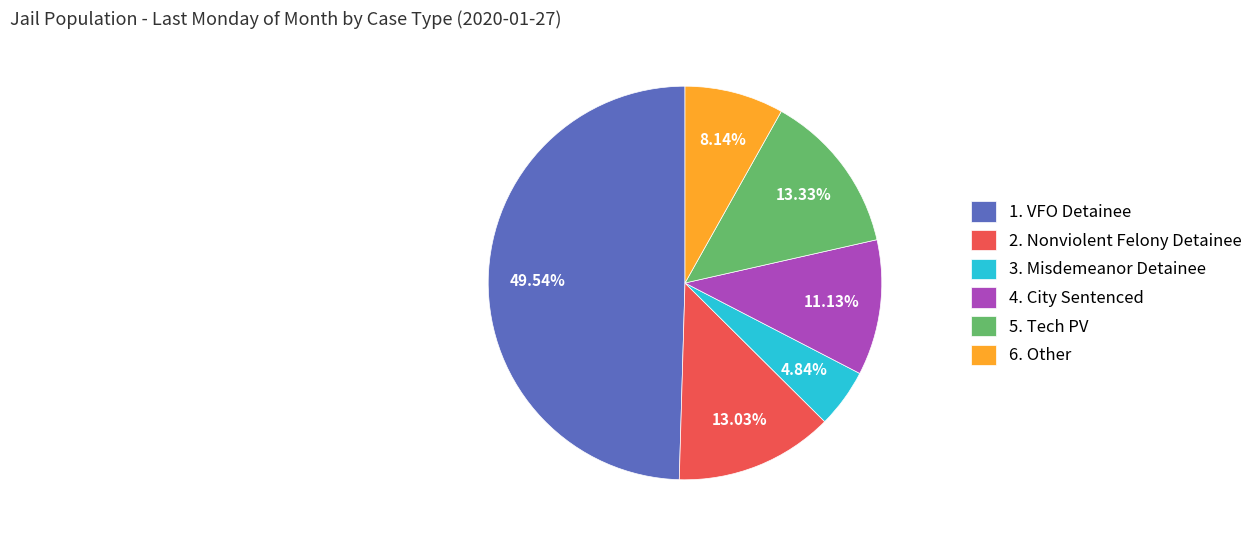

Does 3. Misdemeanor Detainee account for over 50% of the chart?

No